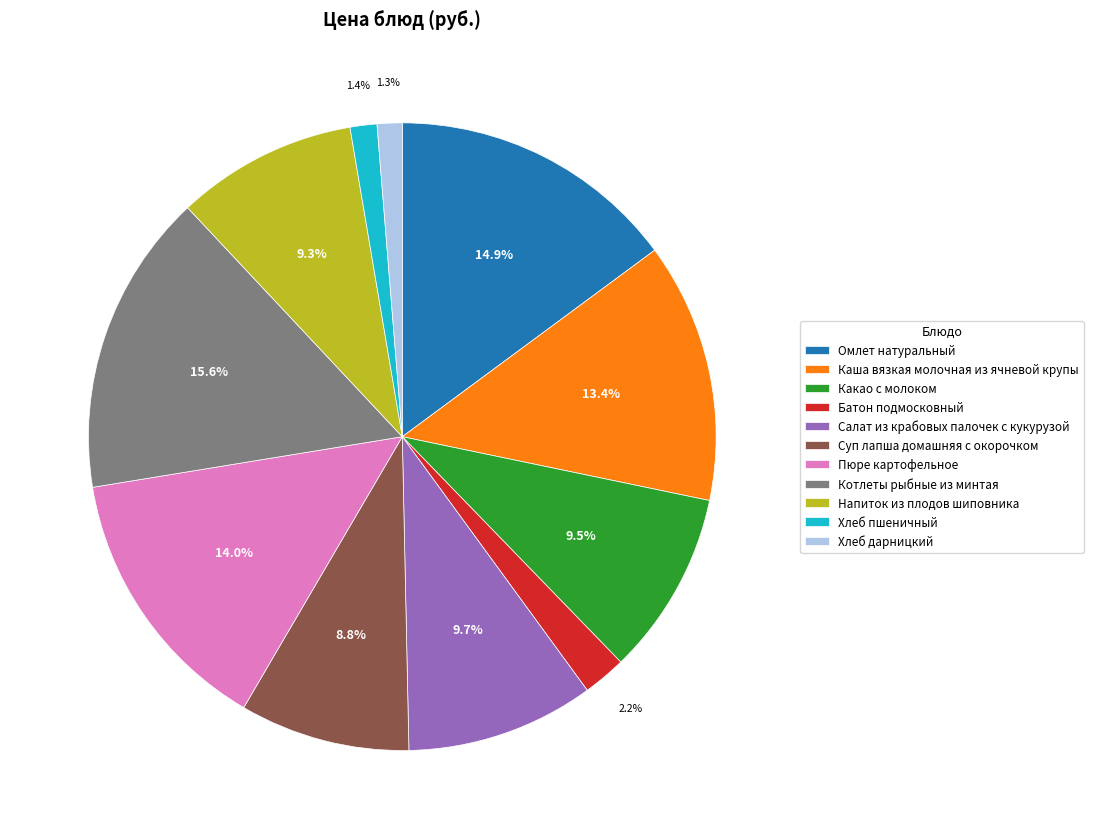

Does Напиток из плодов шиповника account for over 50% of the chart?

No